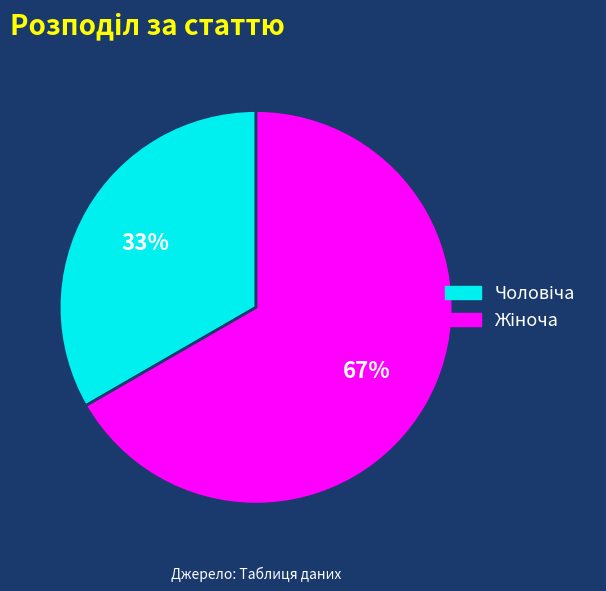

Is there any slice that represents more than half of the pie?

Yes